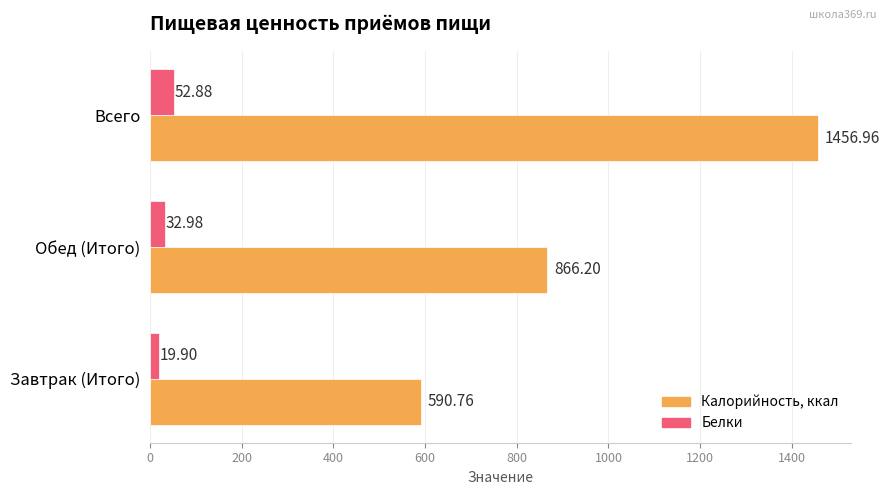

What is the lowest value of the Калорийность, ккал series?

590.8